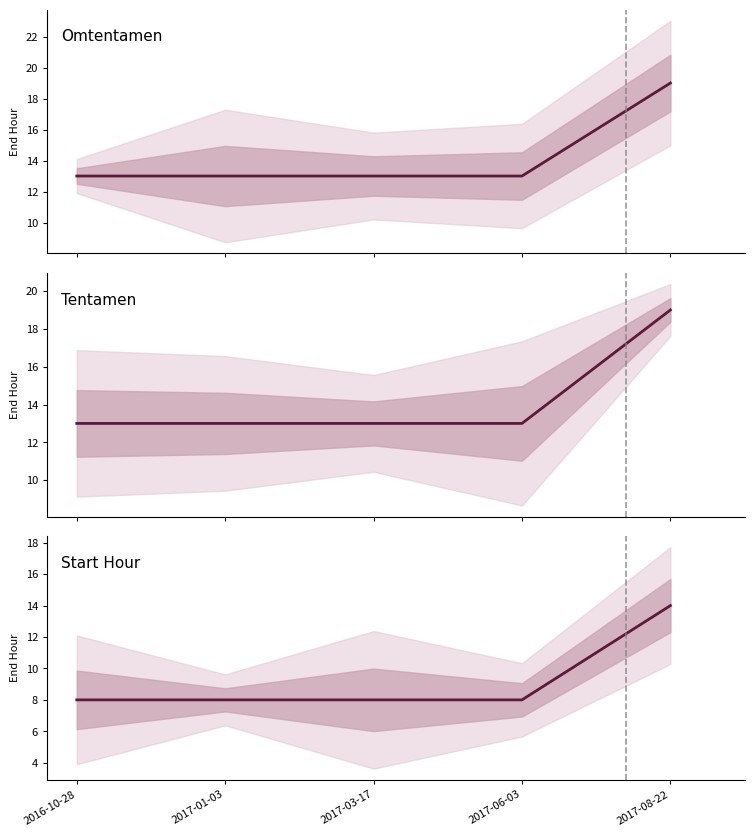

What is the minimum value shown in the chart?

8